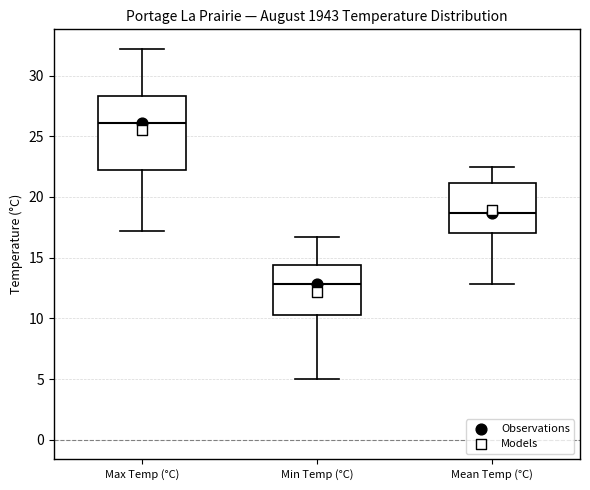

Which box has the highest median line?

Max Temp (°C)